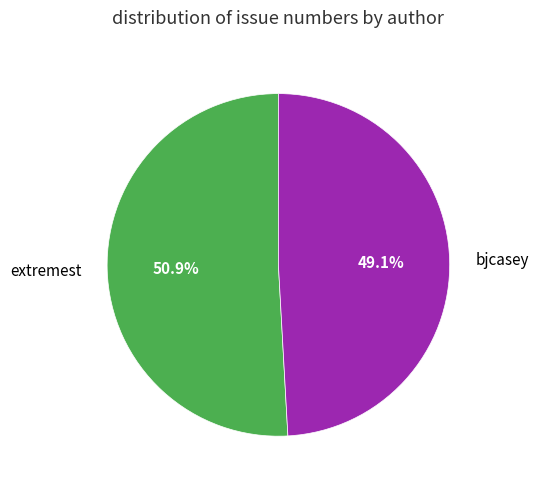

Does extremest account for over 50% of the chart?

Yes